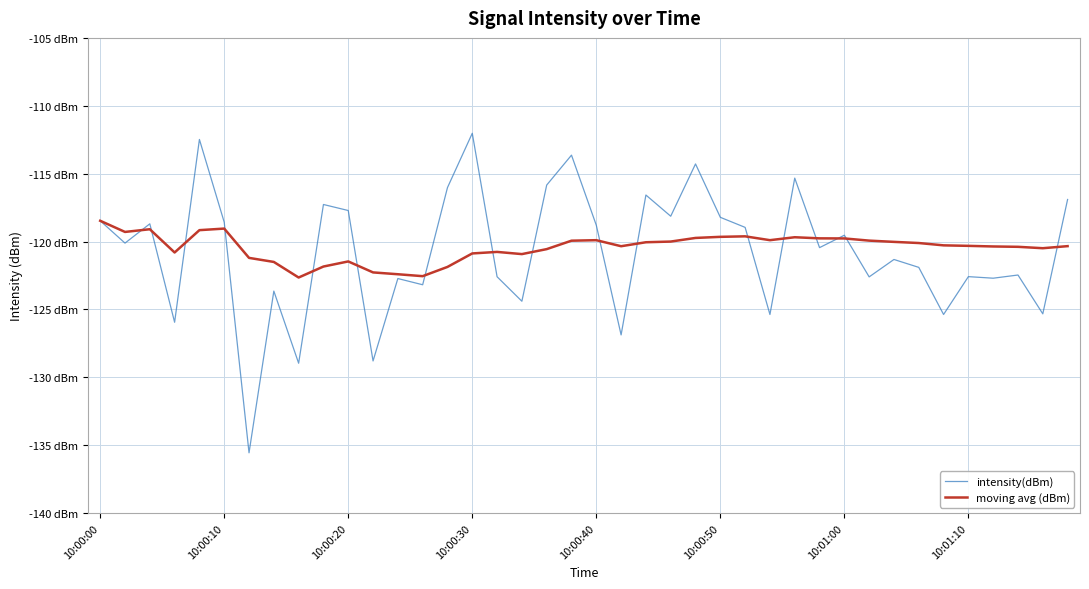

How many times do intensity(dBm) and moving avg (dBm) cross each other?

17